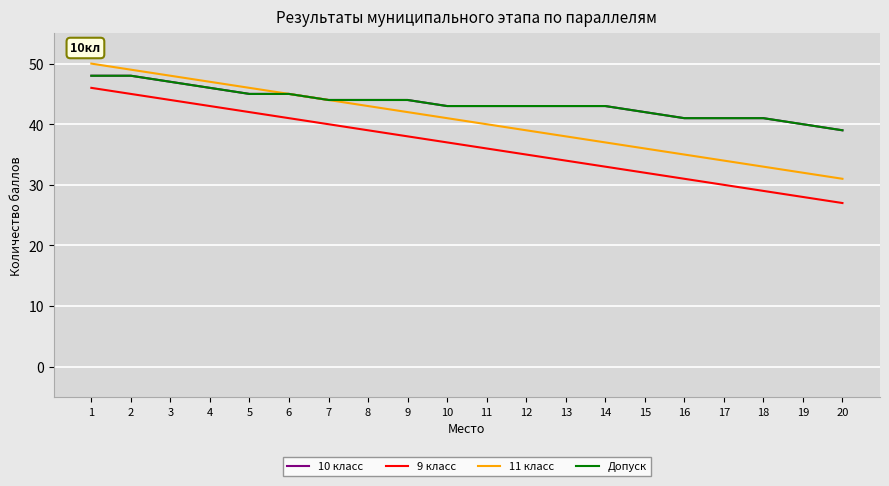

Is it true that 10 класс equals 16 at 1?

False